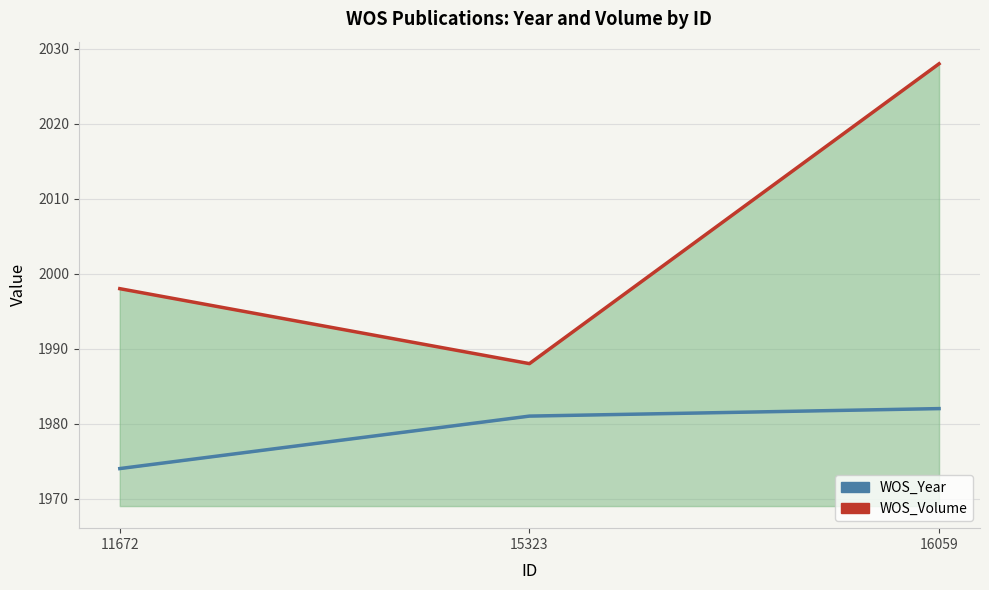

How many categories are shown in the chart?

3